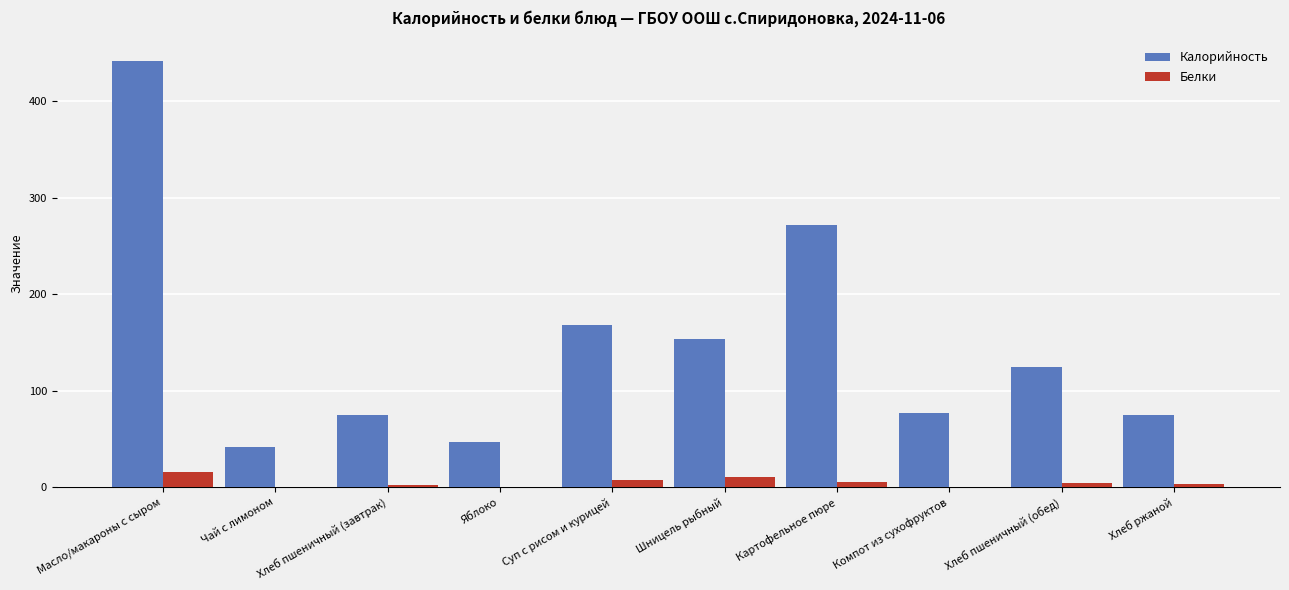

At which category is the sum across all series the highest?

Масло/макароны с сыром